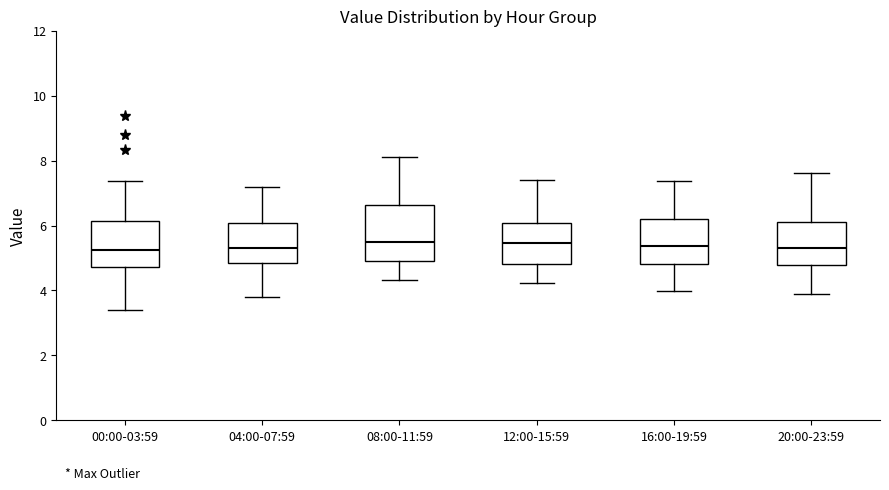

Which box is the tallest, from its lower edge to its upper edge?

08:00-11:59